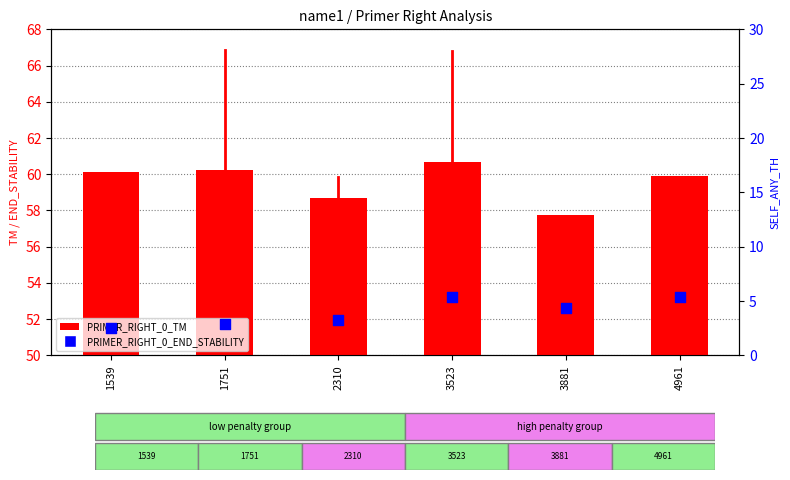

Which series reaches the minimum Y coordinate?

PRIMER_RIGHT_0_END_STABILITY